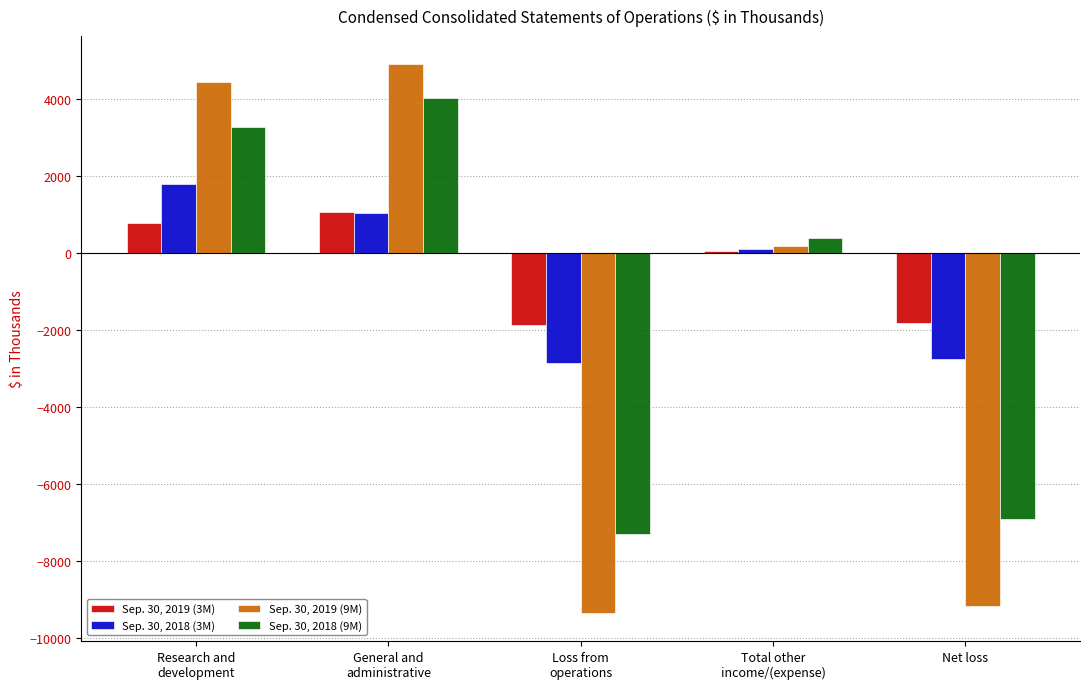

Count the number of data series in this chart.

4